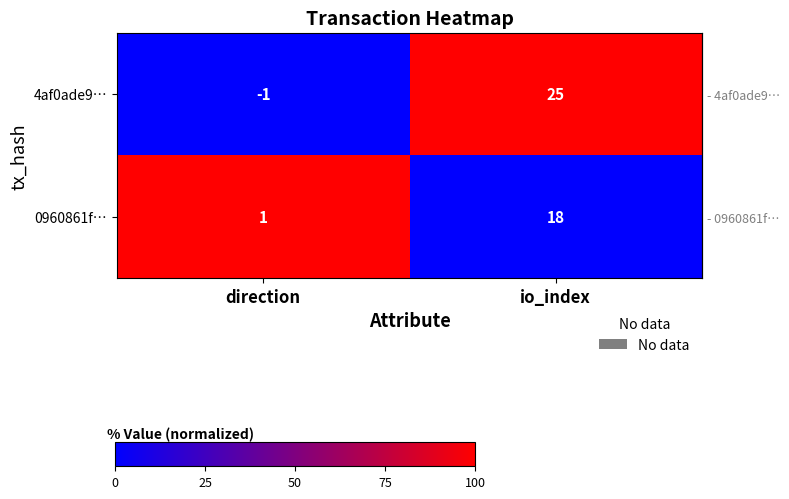

What is the difference between the 0960861f… values at direction and io_index?

17